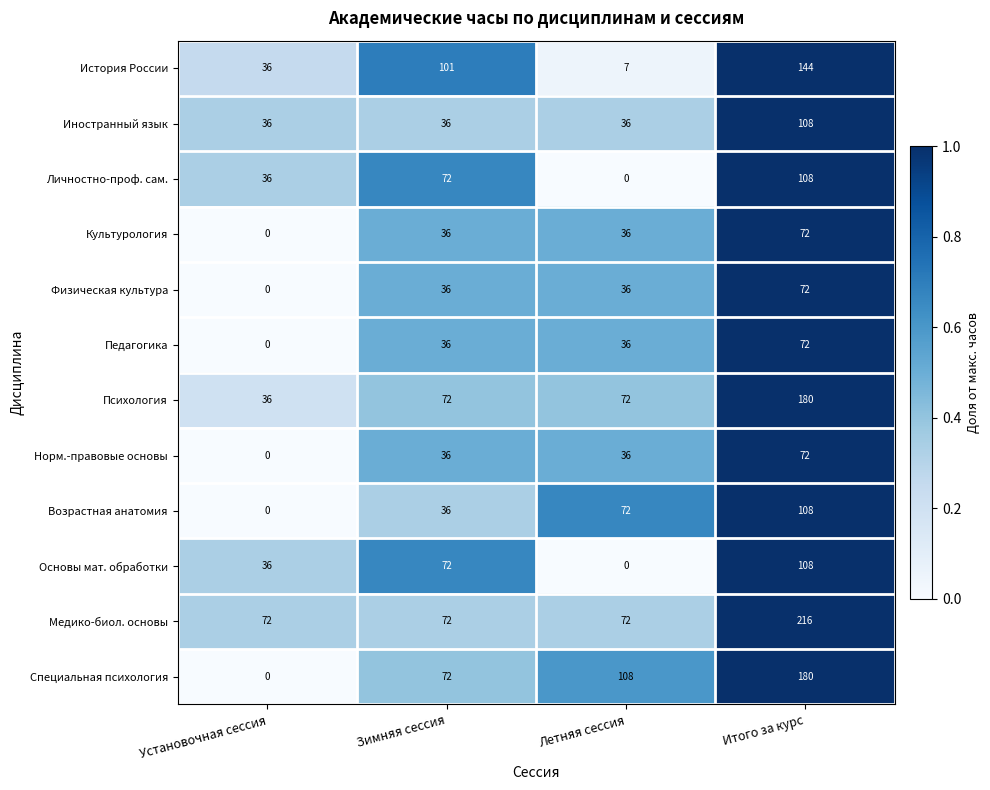

The Физическая культура series shows 25 at Установочная сессия. True or false?

False